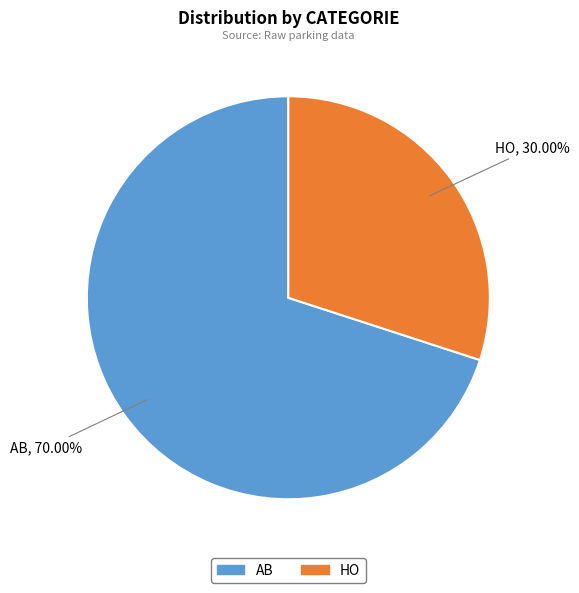

To the nearest percent, what portion does HO represent?

30%